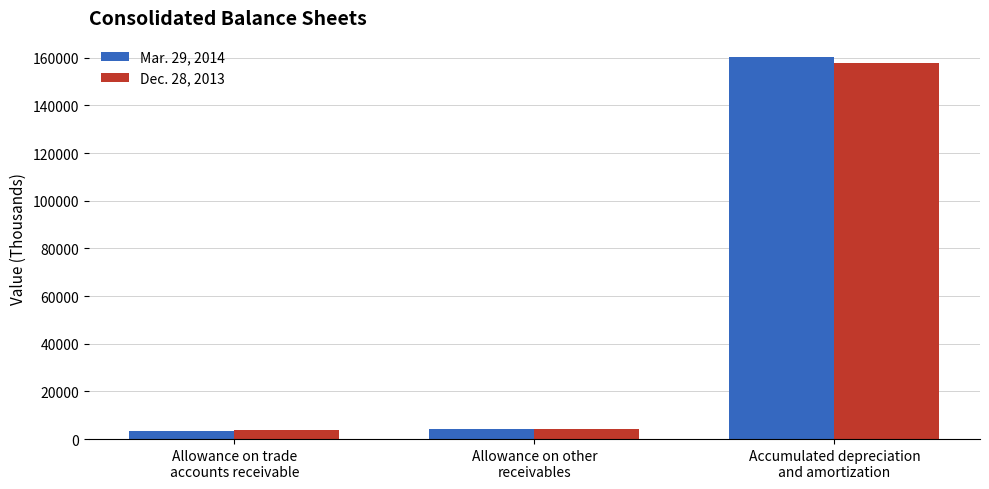

List the series in order of their peak value, highest first.

Mar. 29, 2014, Dec. 28, 2013